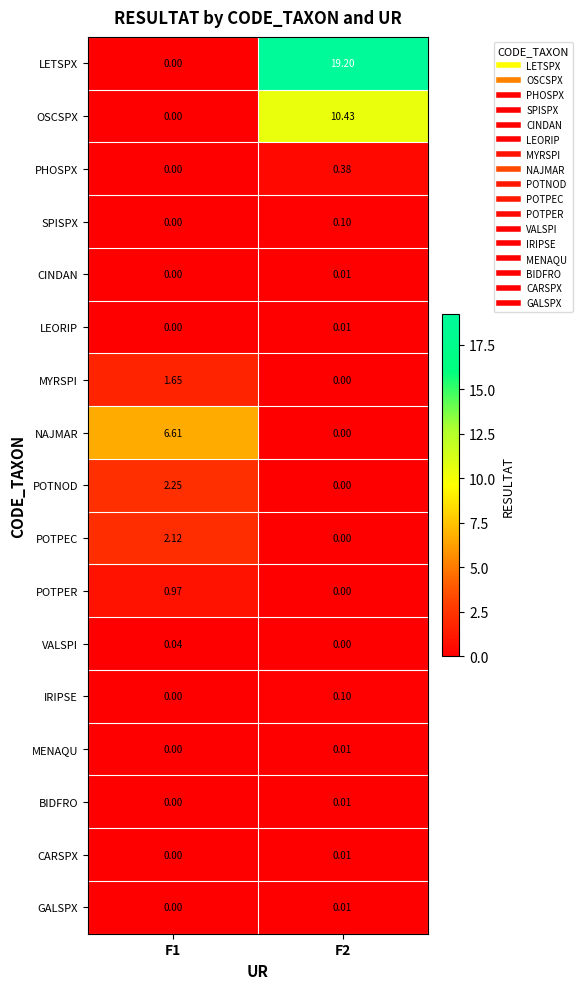

Between F1 and F2, which series saw the biggest shift?

LETSPX